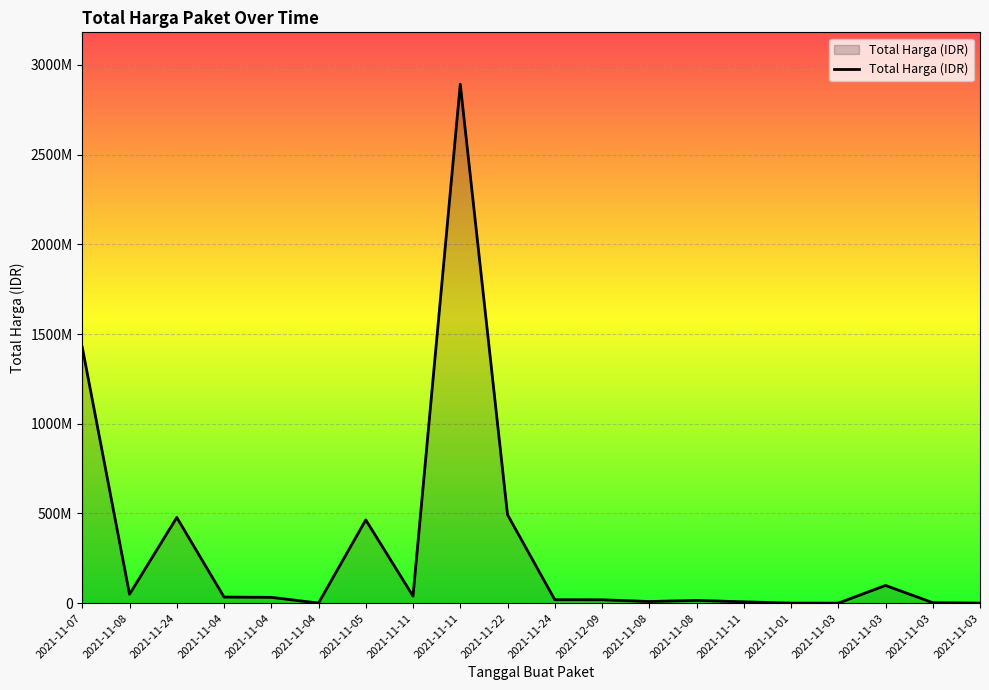

What is the label of the 19th point from the left?

2021-11-03